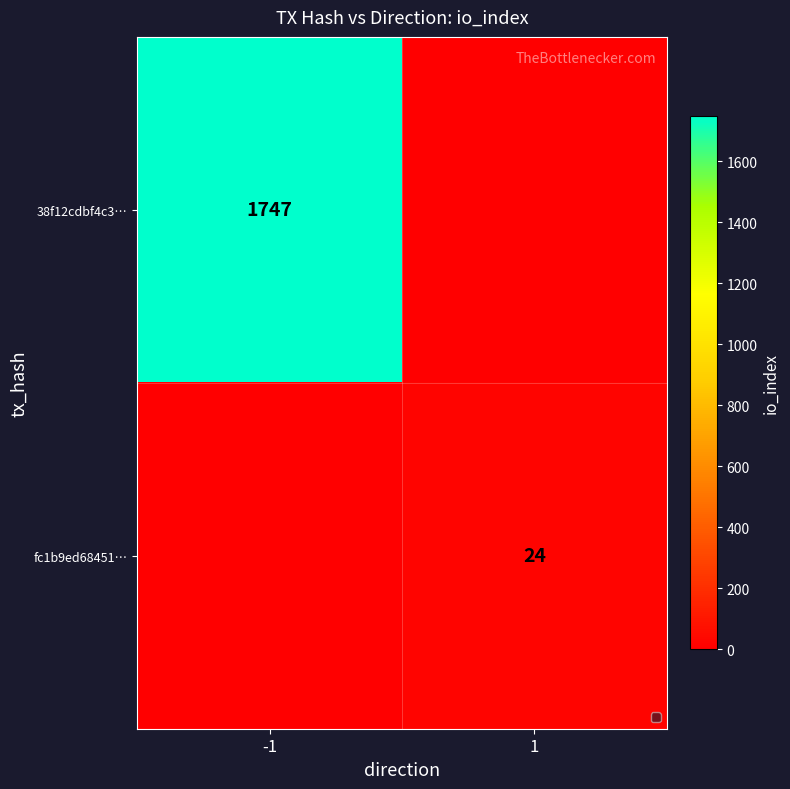

True or false: 38f12cdbf4c3… has a value of 1747 at -1.

True